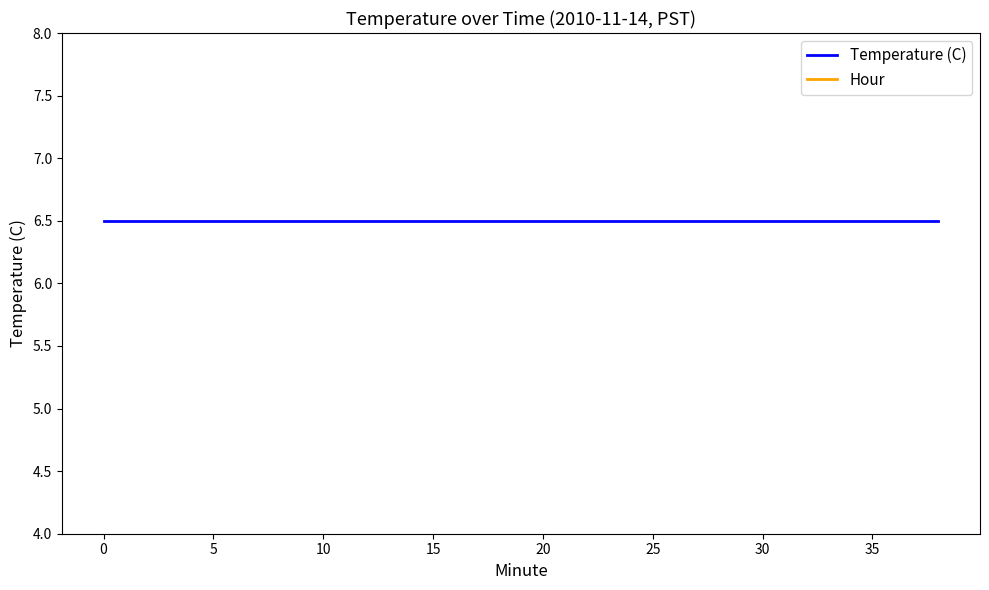

True or false: Temperature (C) and Hour cross at least once.

False